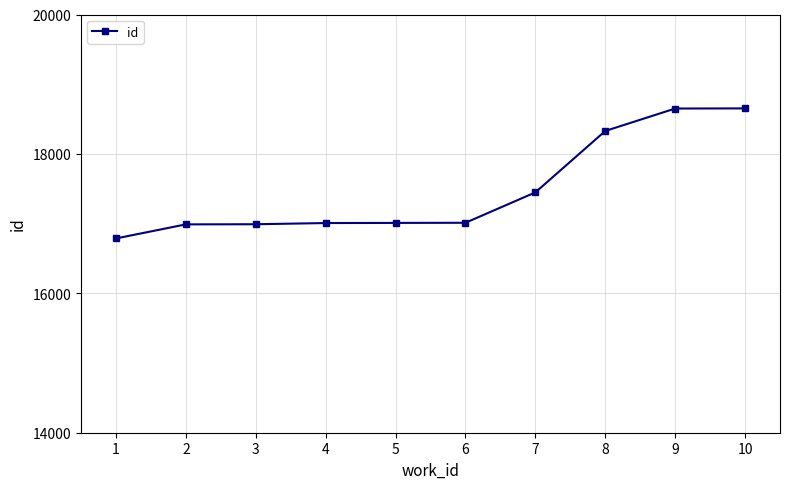

What is the difference between the values at 3 and 8?

1338